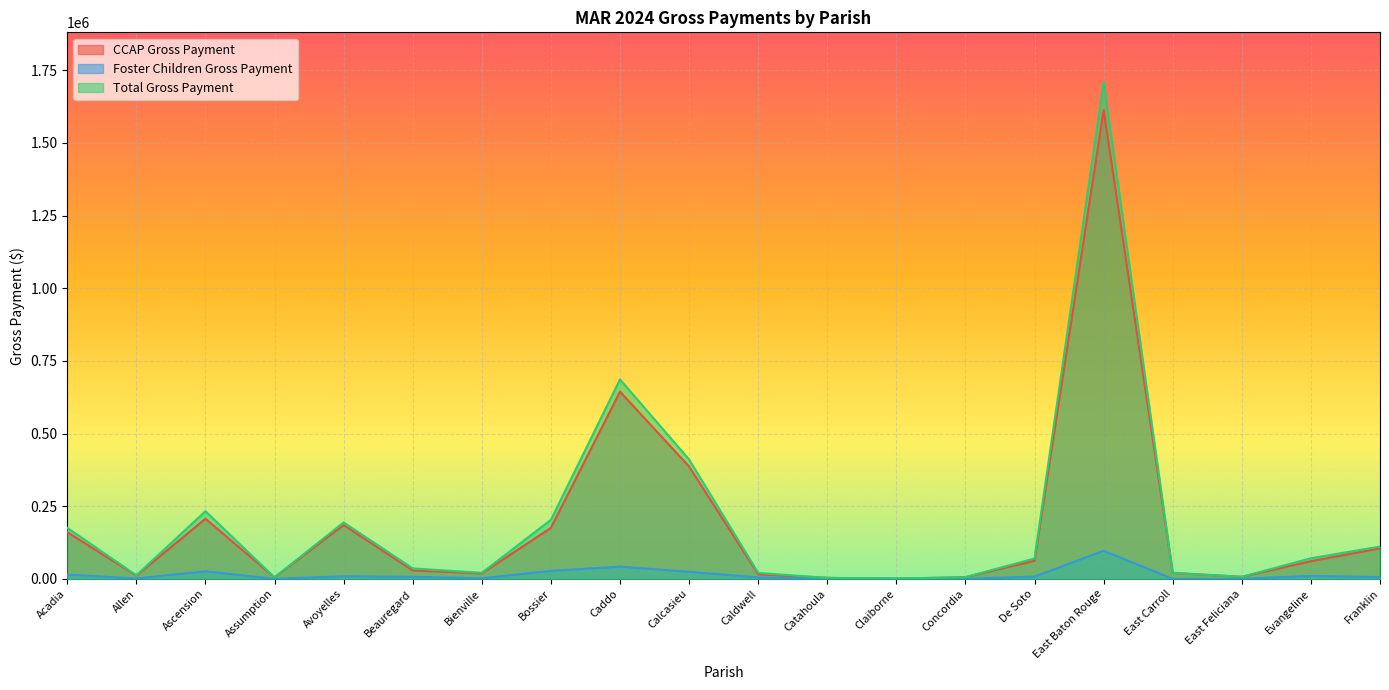

At which label does CCAP Gross Payment reach its peak?

East Baton Rouge